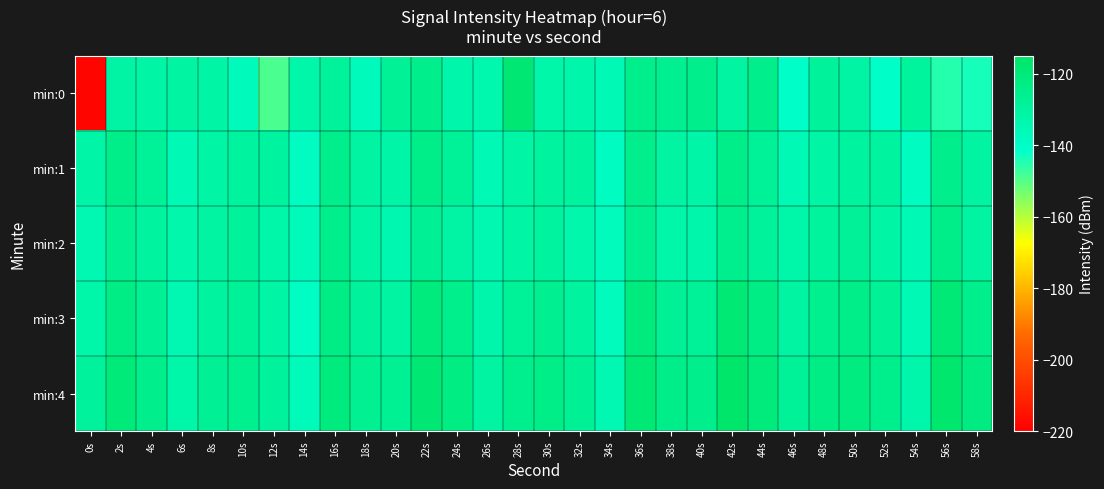

Between 12s and 50s, which series saw the biggest shift?

min:0